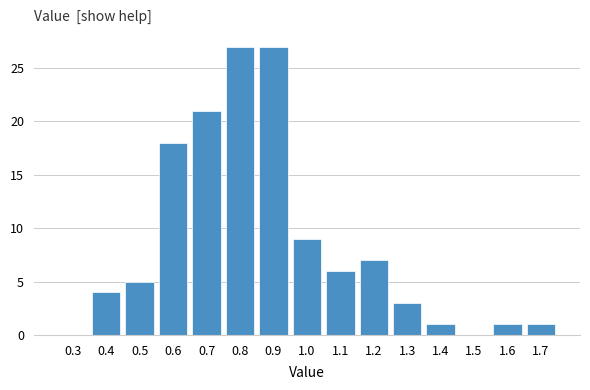

Reading right to left, transcribe all the data shown in this chart.

1.7=1	1.6=1	1.5=0	1.4=1	1.3=3	1.2=7	1.1=6	1.0=9	0.9=27	0.8=27	0.7=21	0.6=18	0.5=5	0.4=4	0.3=0